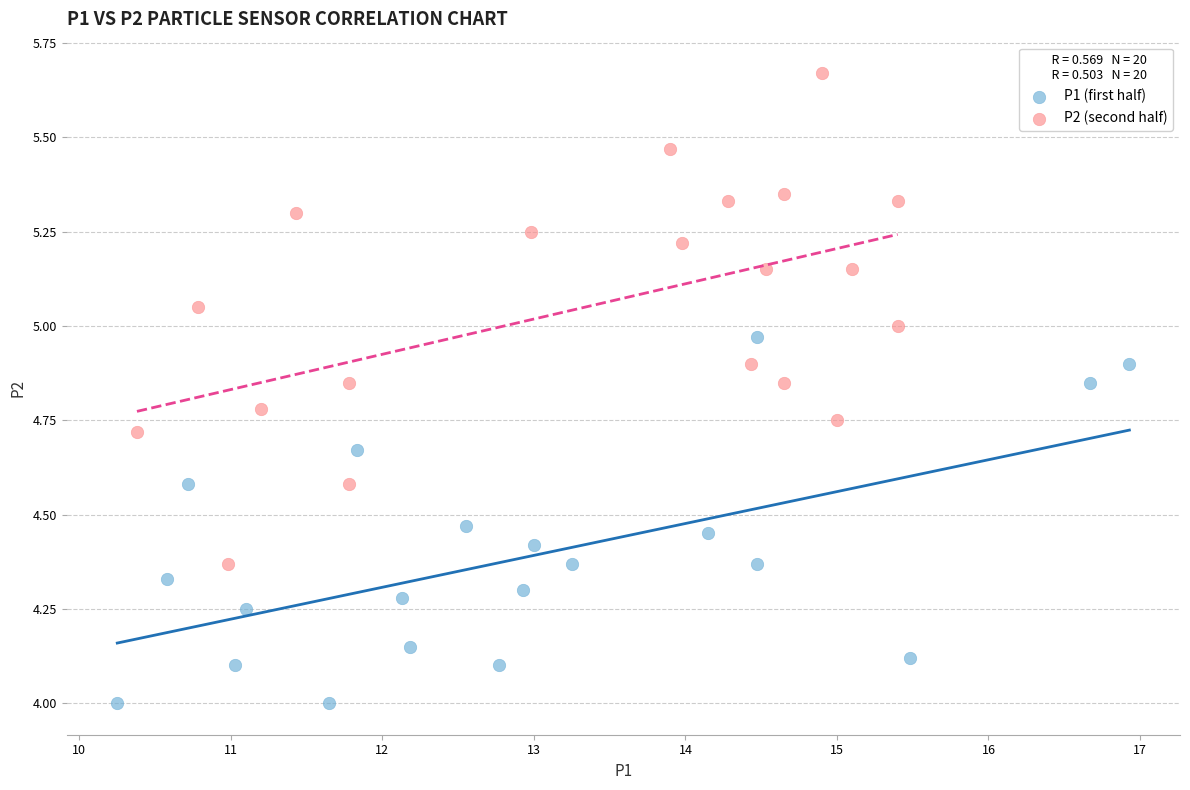

Which series reaches the maximum Y coordinate?

P2 (second half)